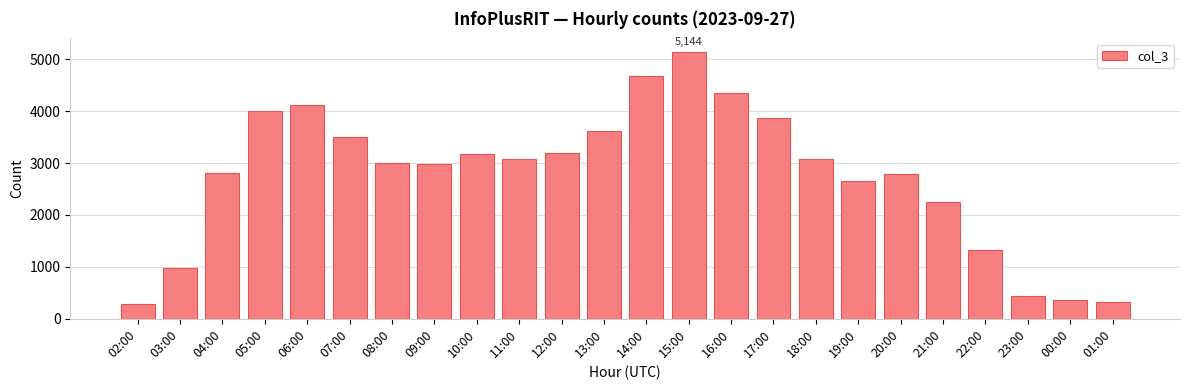

What is the smallest value displayed?

286